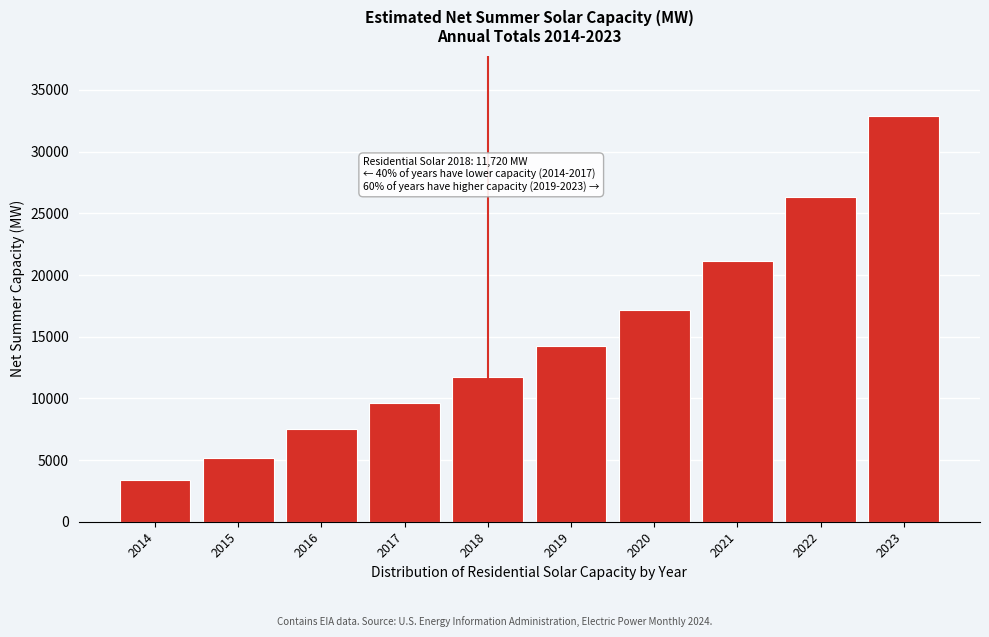

Reading left to right, what are all the values shown in this chart?

2014=3346.3	2015=5191.5	2016=7527.0	2017=9626.8	2018=11720.4	2019=14249.0	2020=17163.3	2021=21116.2	2022=26294.0	2023=32850.1